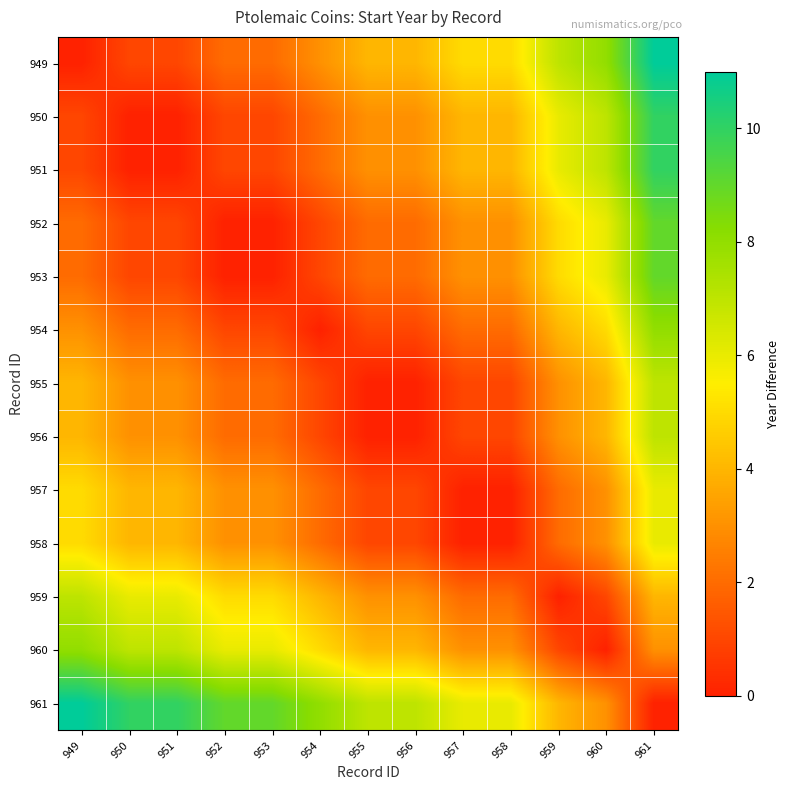

Which category has the highest value across all series?

961